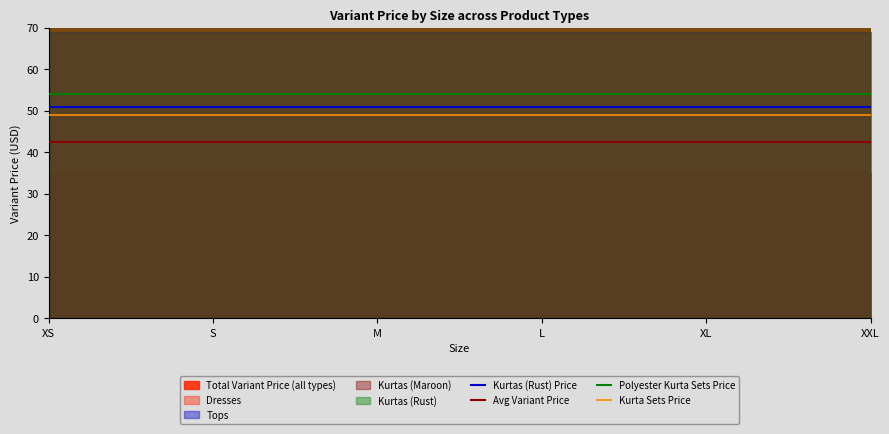

Is the value of Avg Variant Price at M greater than the value of Kurtas (Rust) Price at XS?

No